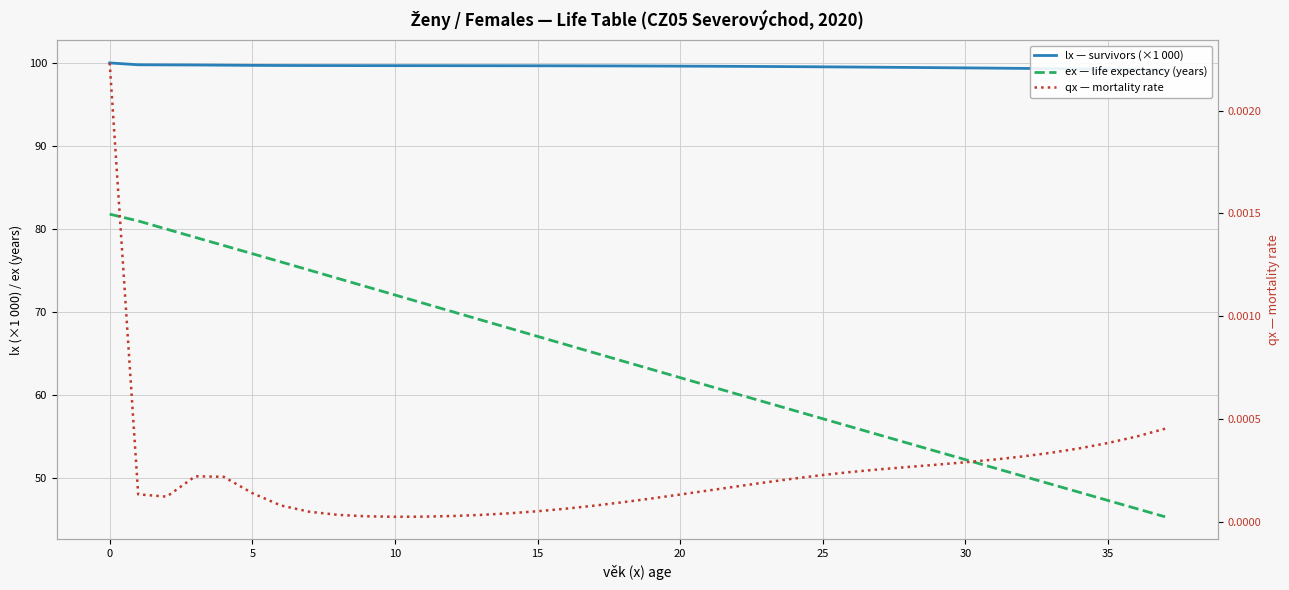

Which series has the widest spread of values?

ex — life expectancy (years)